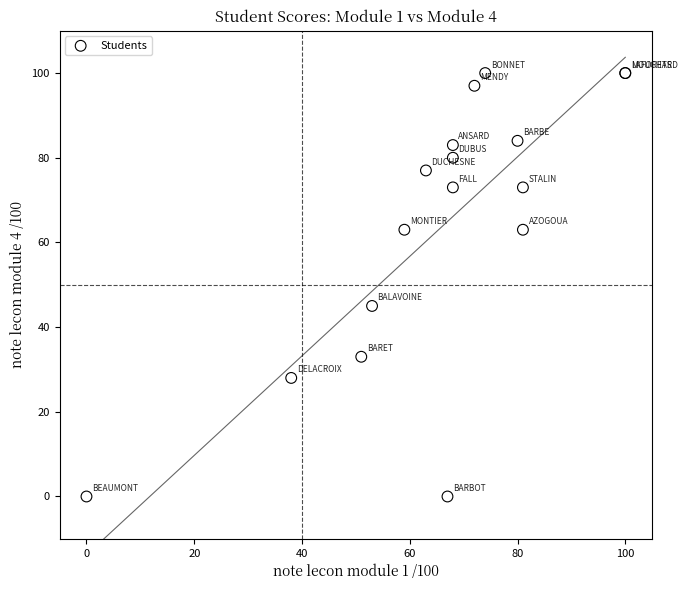

What Y value in the scatter plot is closest to 50?

45